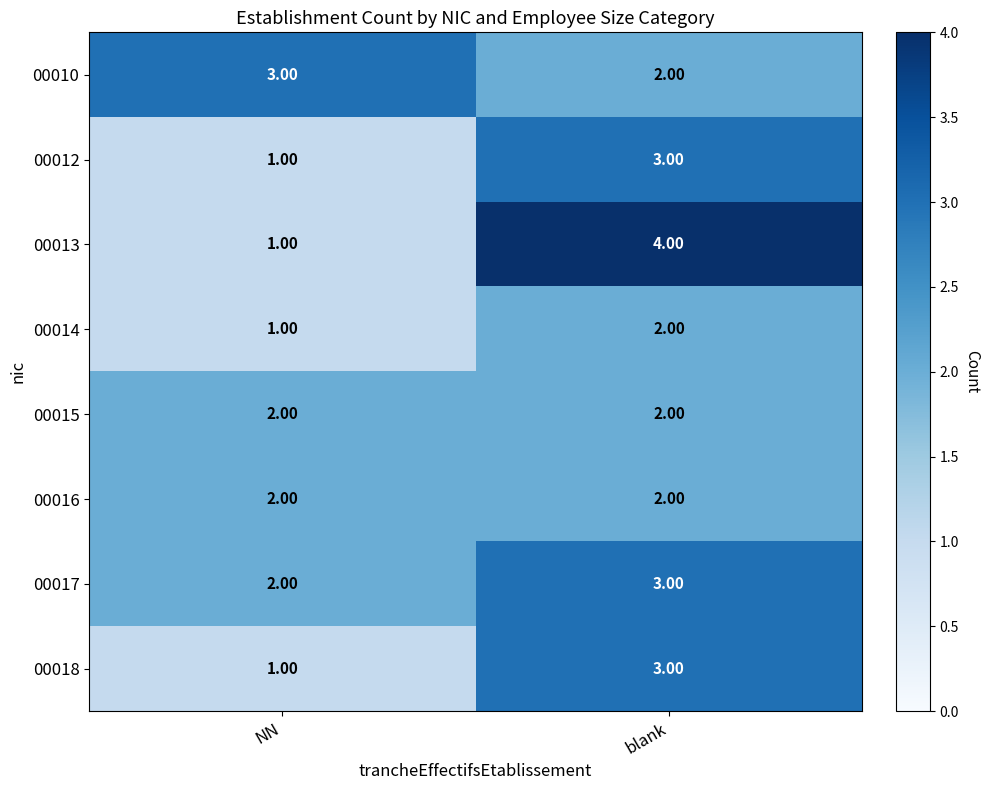

At which category is the sum across all series the highest?

blank